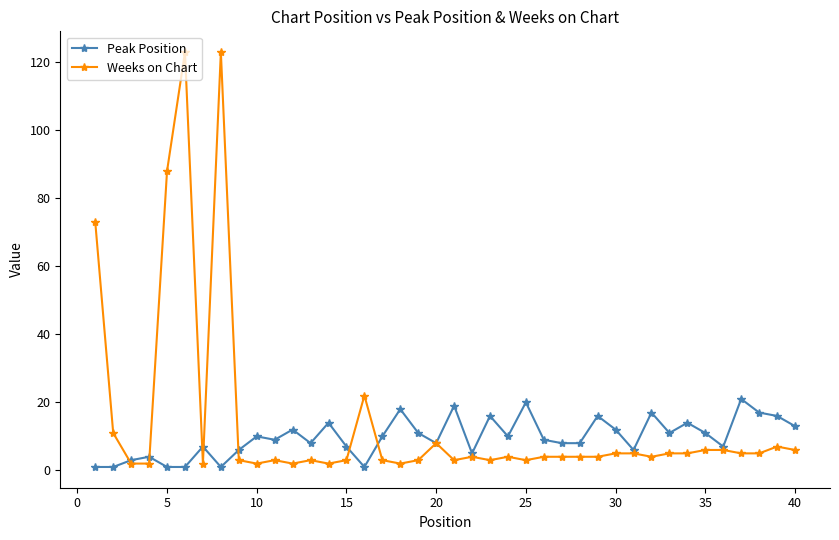

What is the value of the Peak Position point at the 30th from the left?

12